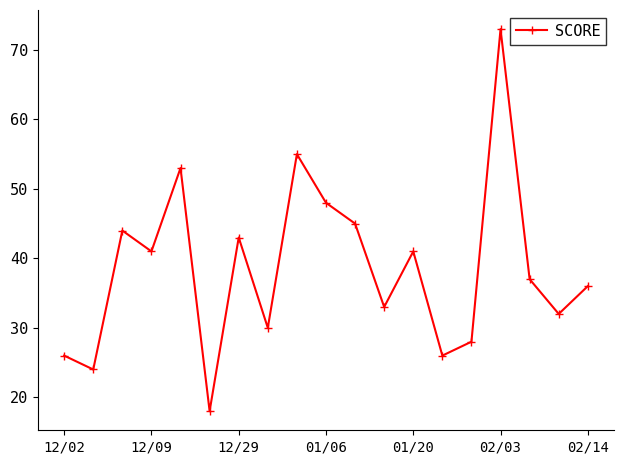

What is the maximum value shown in the chart?

73